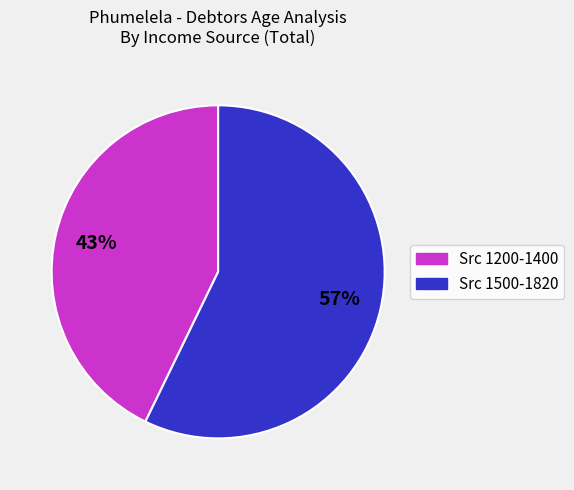

Rank the categories by value from highest to lowest.

Src 1500-1820, Src 1200-1400